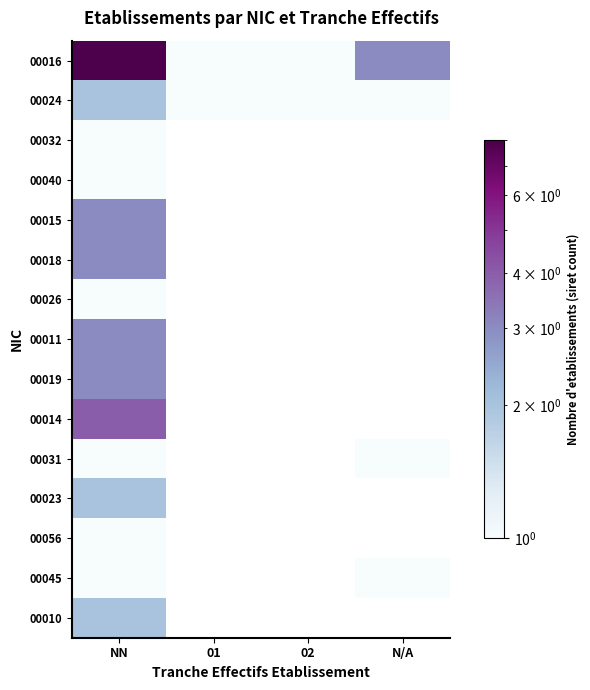

Is it true that 00045 equals 1.0 at NN?

True